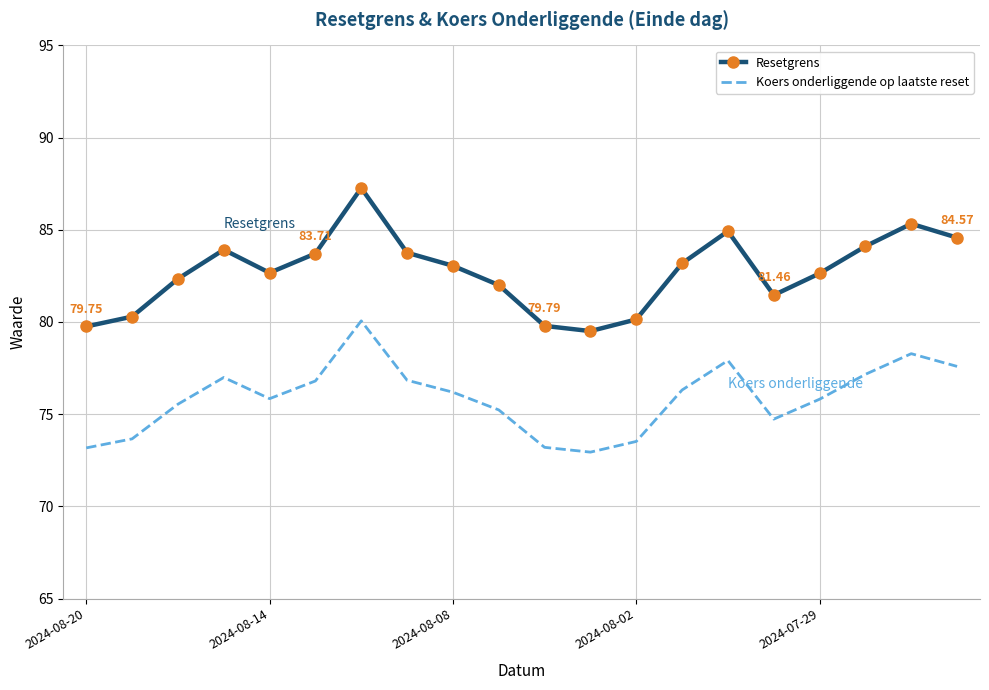

True or false: Resetgrens and Koers onderliggende op laatste reset cross at least once.

False